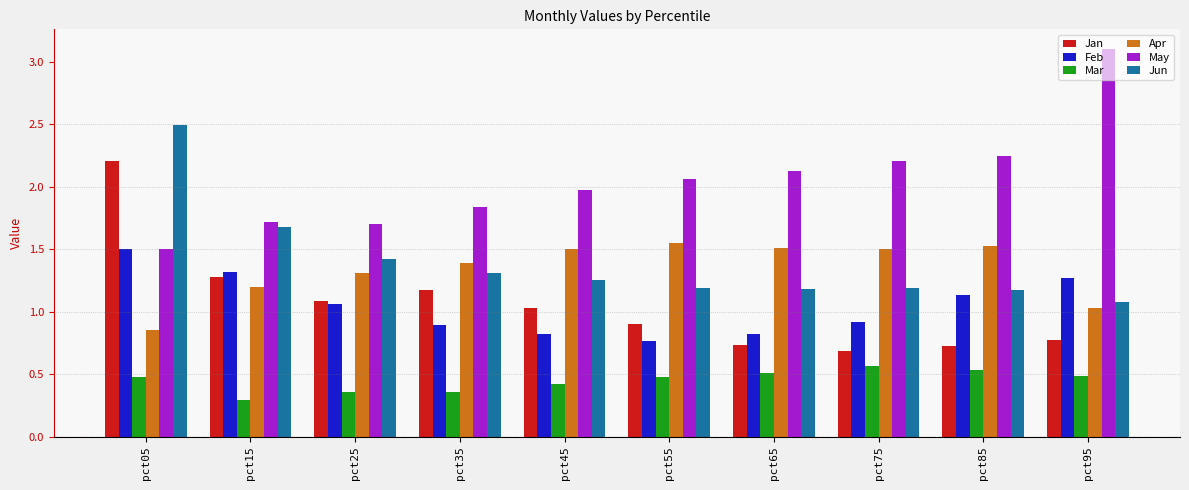

Is it true that Mar equals 0.1 at pct35?

False